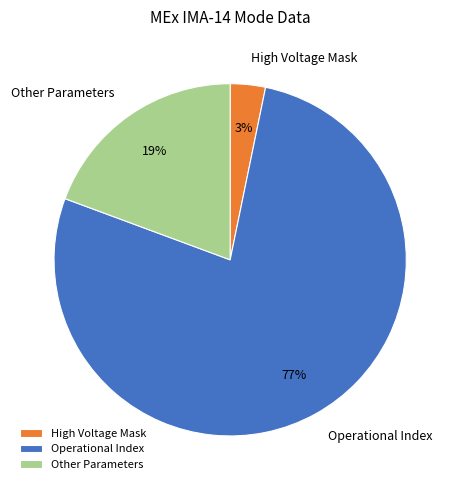

What is the largest slice in the pie chart?

Operational Index